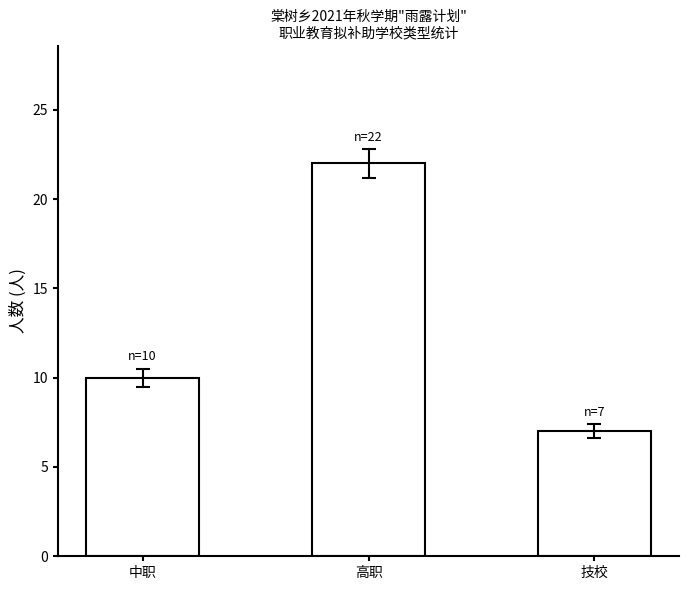

What is the greatest value displayed?

22